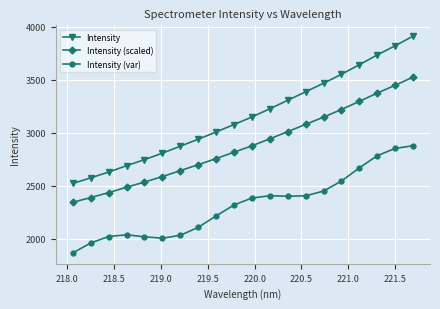

What is the value of the Intensity (var) point at the 6th from the left?

2002.9